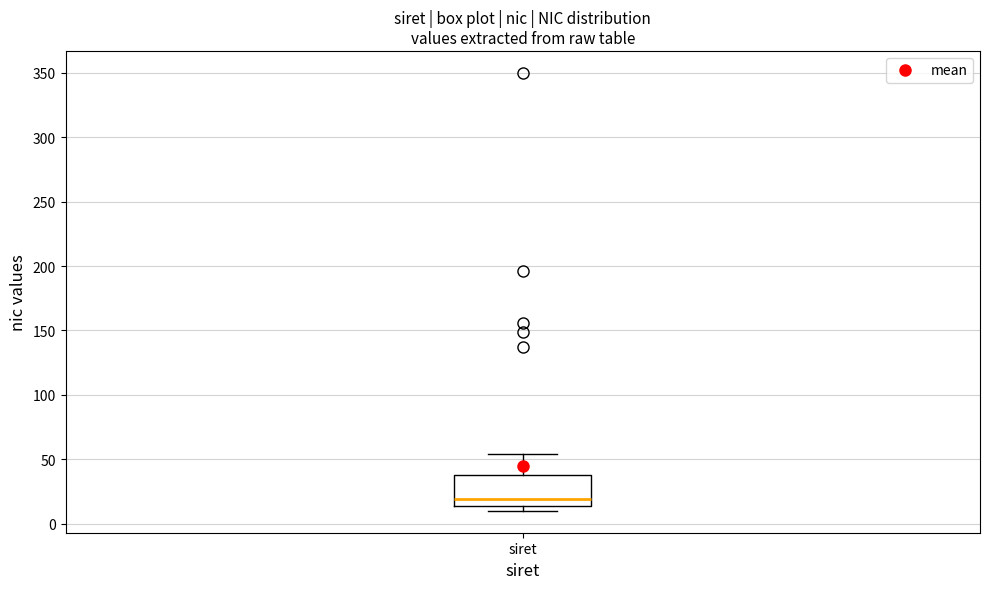

Where is the lower edge of the box for siret on the y-axis? The values are not printed on the chart, so give them approximately, as read against the axis.

15